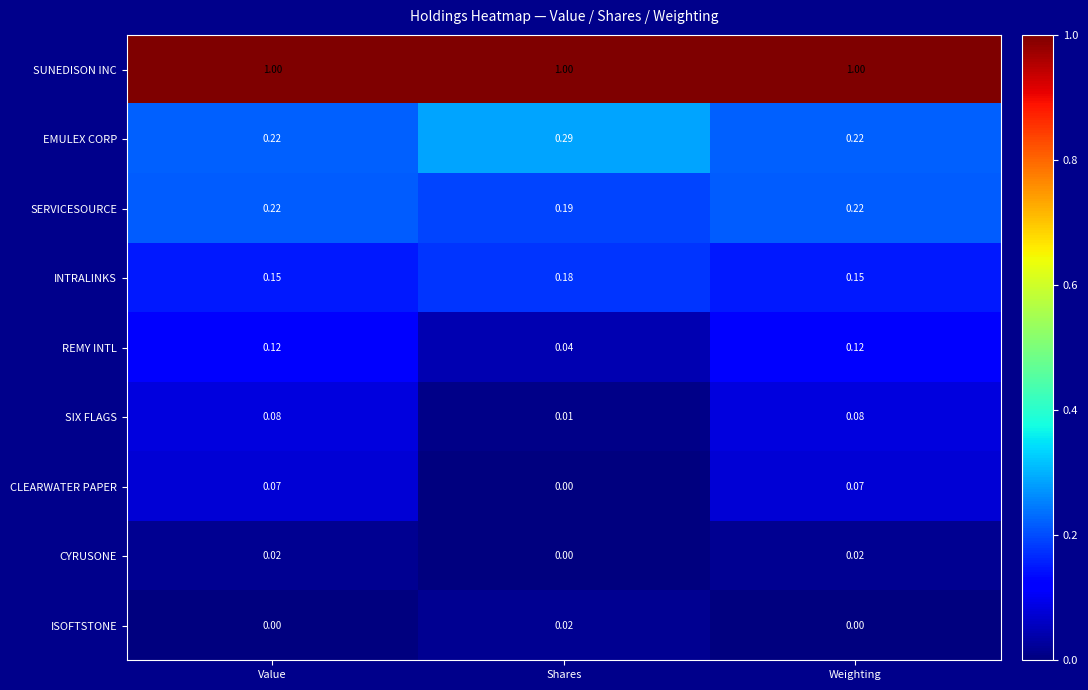

Which series has the widest spread of values?

REMY INTL